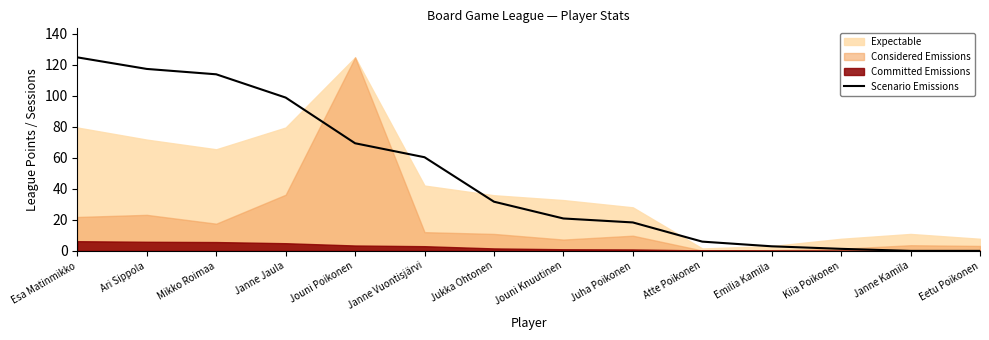

What position from the left is Esa Matinmikko?

1